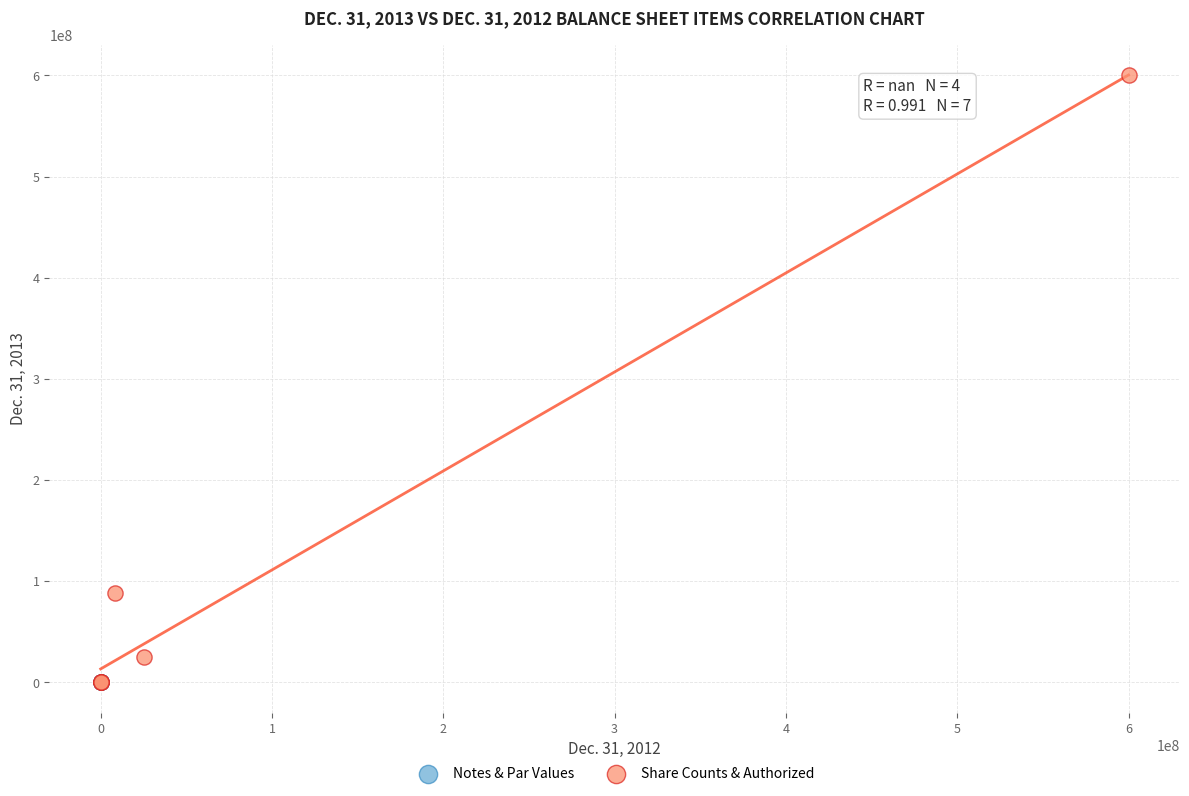

Which series contains the highest Y value?

Share Counts & Authorized